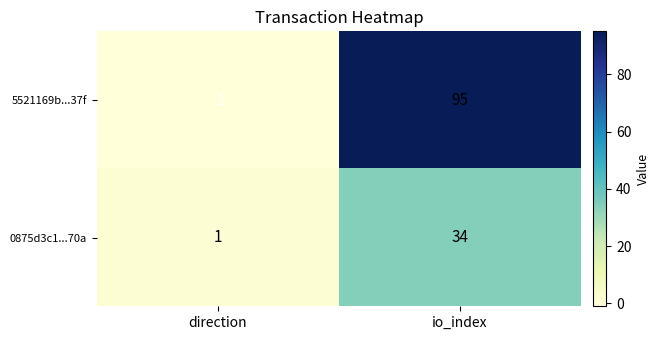

The 0875d3c1...70a series shows 1 at direction. True or false?

True